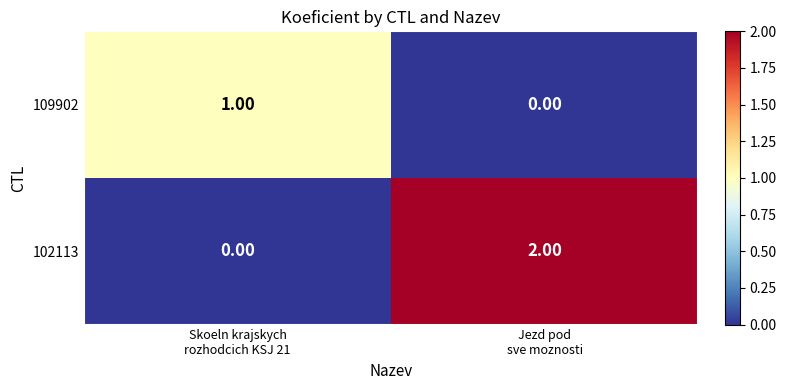

Rank the series by their maximum value, from lowest to highest.

109902, 102113